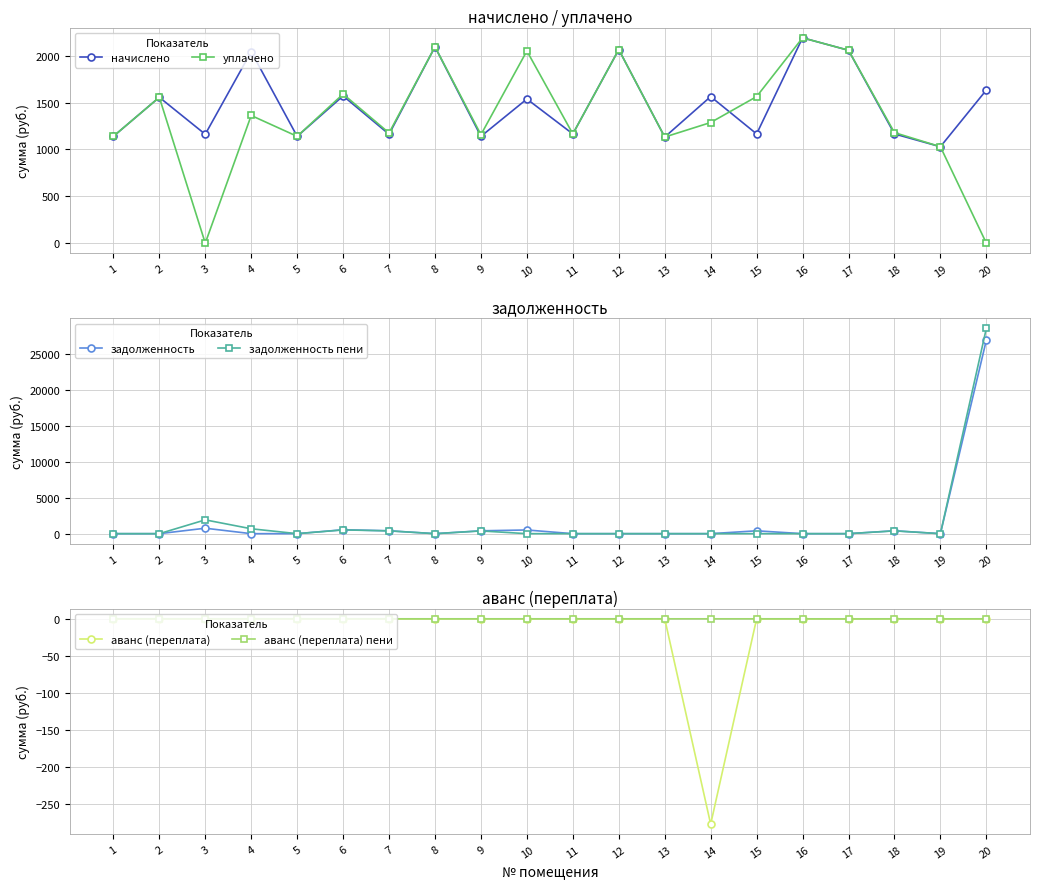

At which category does аванс (переплата) пени reach its first local valley?

17